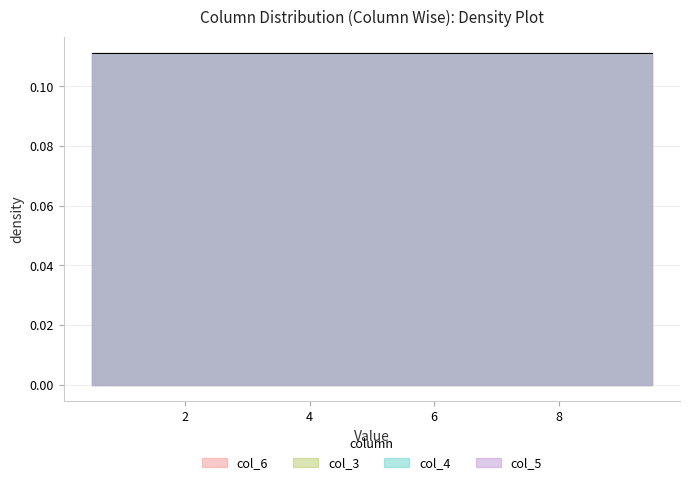

Which series has the largest total across all categories?

col_6